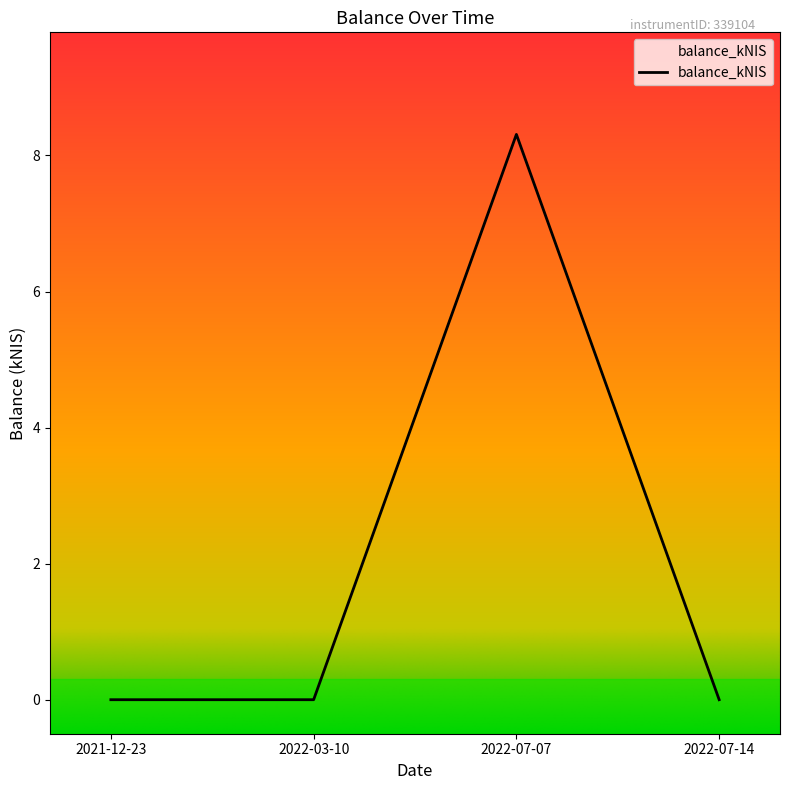

What position from the left is 2022-07-07?

3